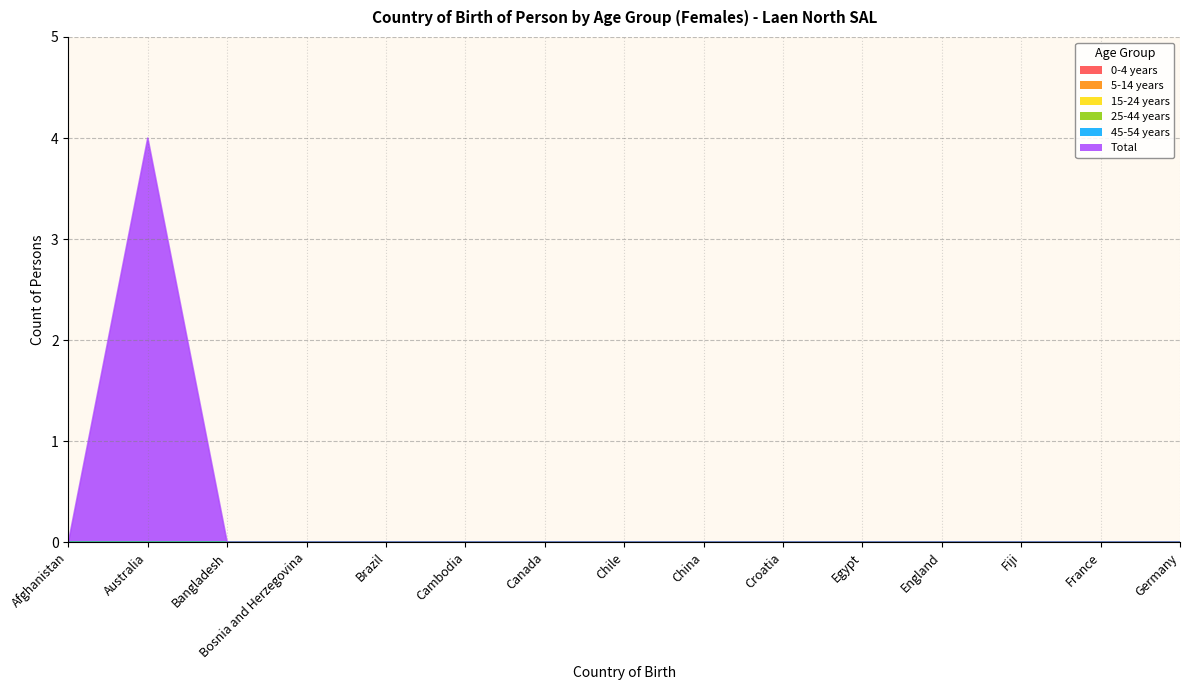

The 5-14 years series shows 0 at Chile. True or false?

True